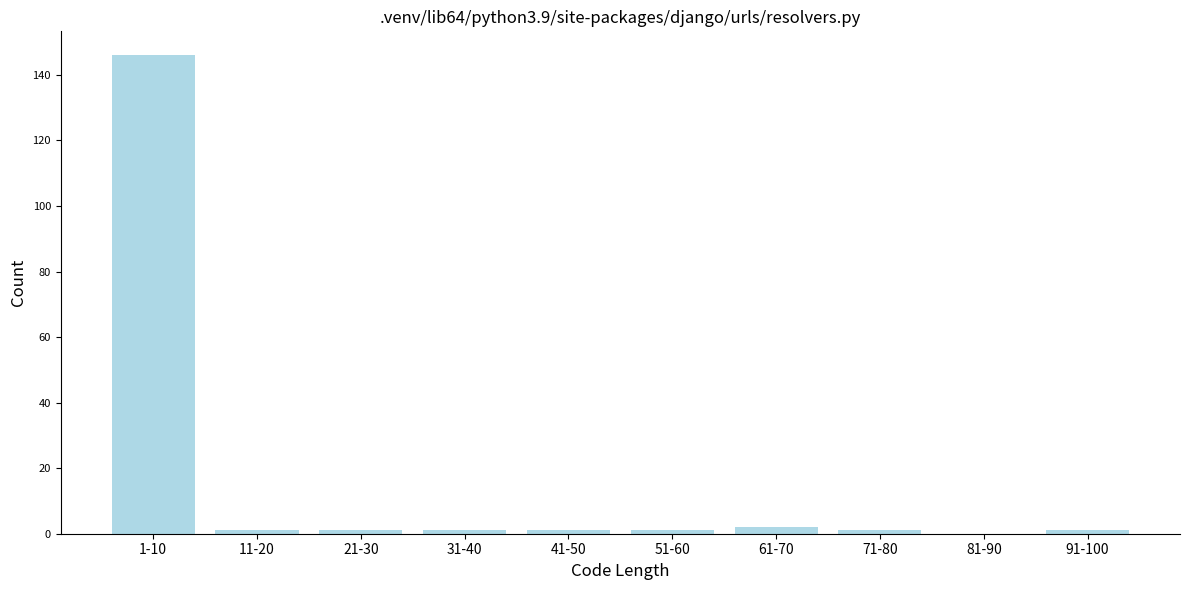

Reading left to right, transcribe all the data shown in this chart.

1-10=146	11-20=1	21-30=1	31-40=1	41-50=1	51-60=1	61-70=2	71-80=1	81-90=0	91-100=1